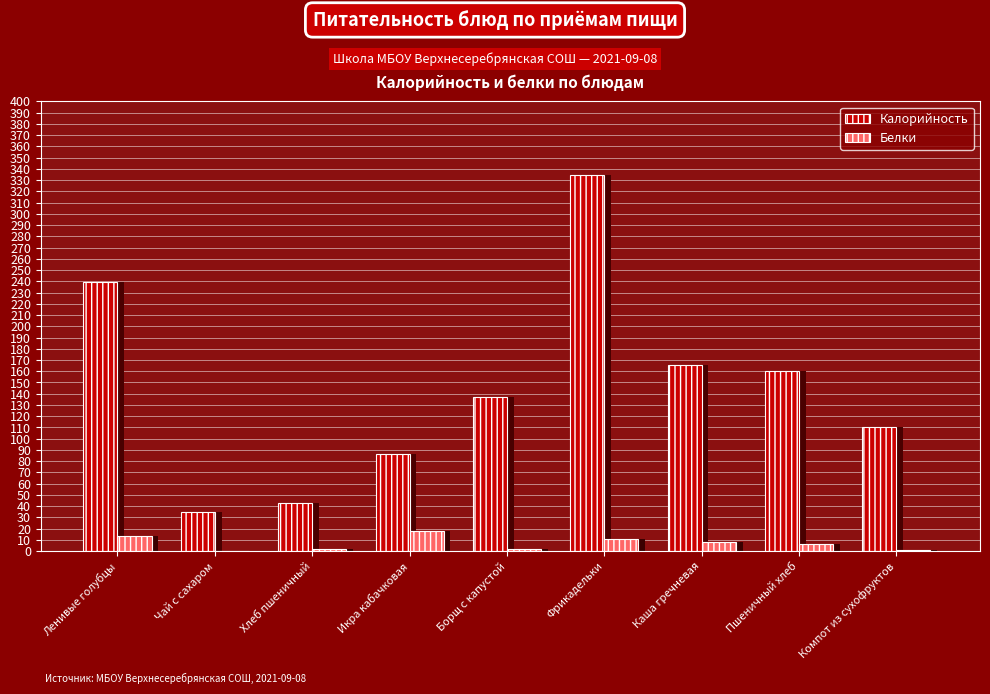

How many bars are there in total?

18